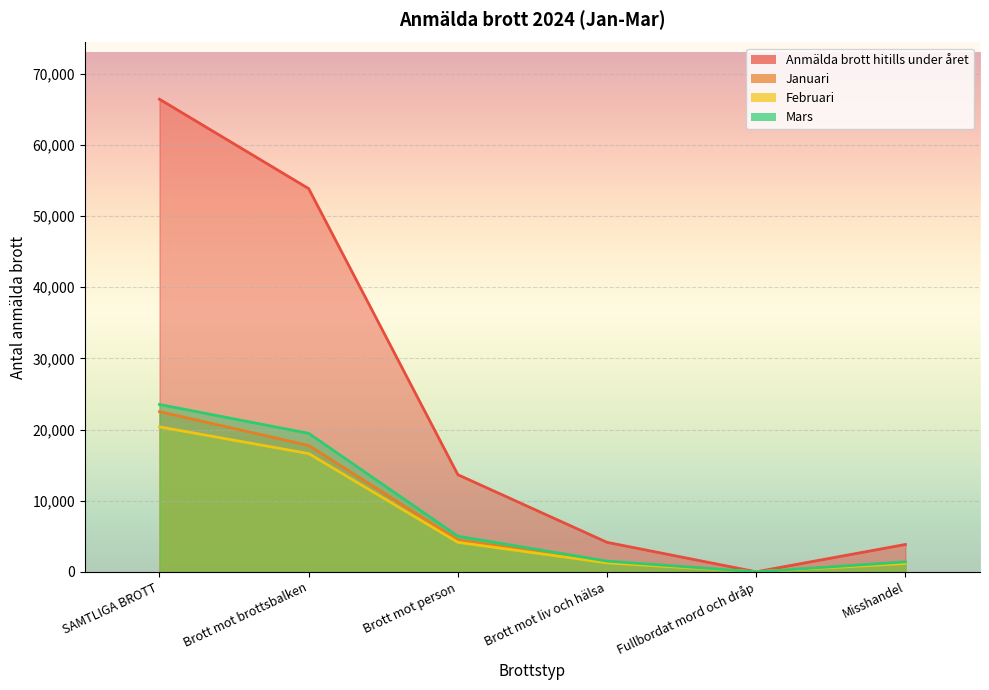

The value of Januari at Fullbordat mord och dråp is 3. True or false?

True